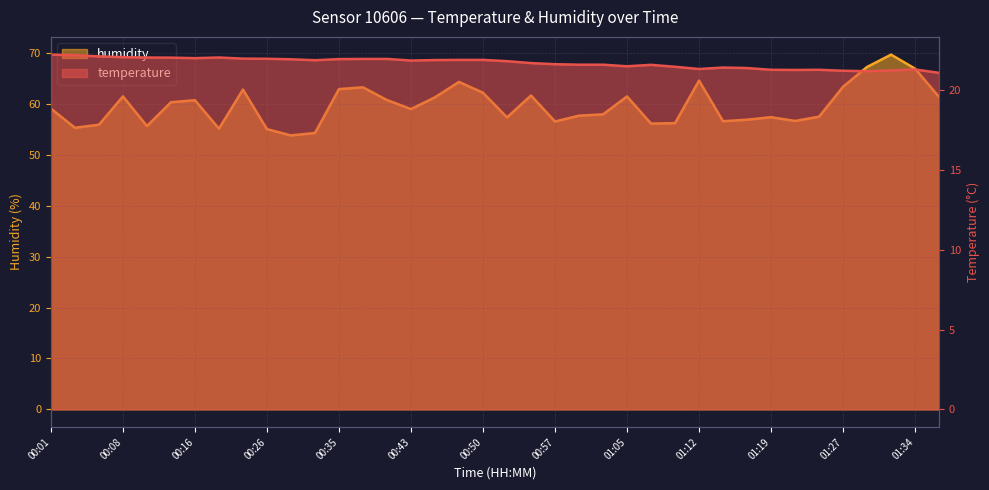

How many categories are shown in the chart?

38